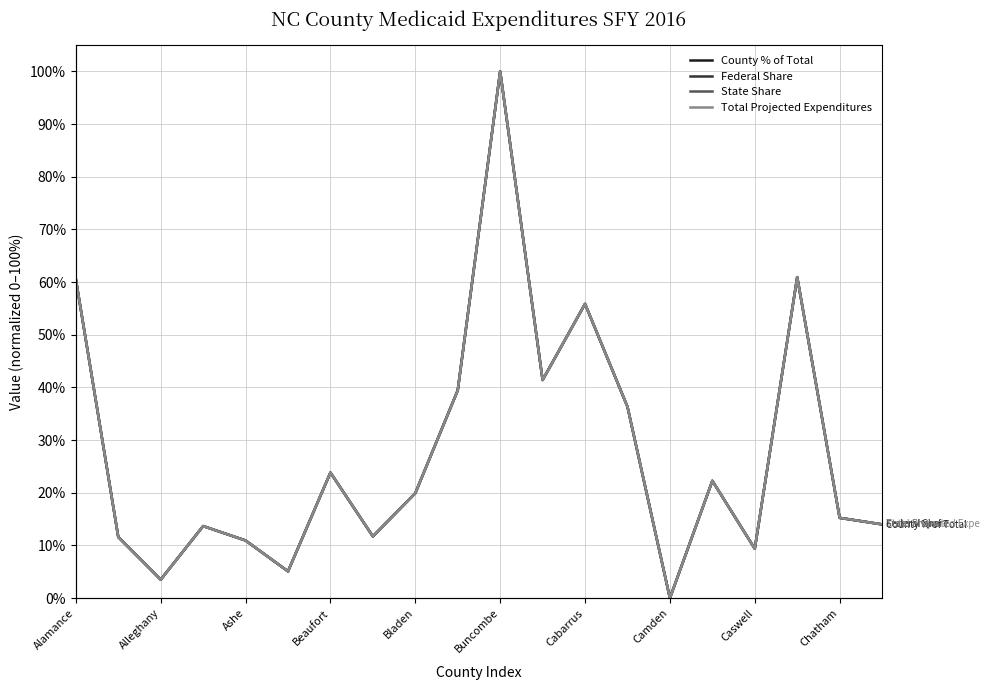

What is the value of the State Share point at the 19th from the left?

15.2